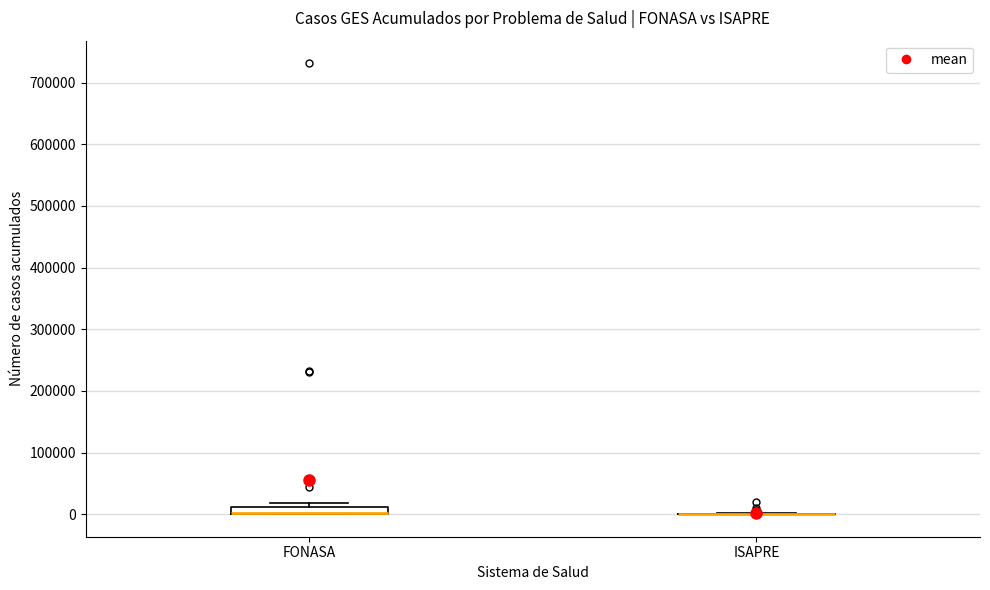

Which box is the tallest, from its lower edge to its upper edge?

FONASA